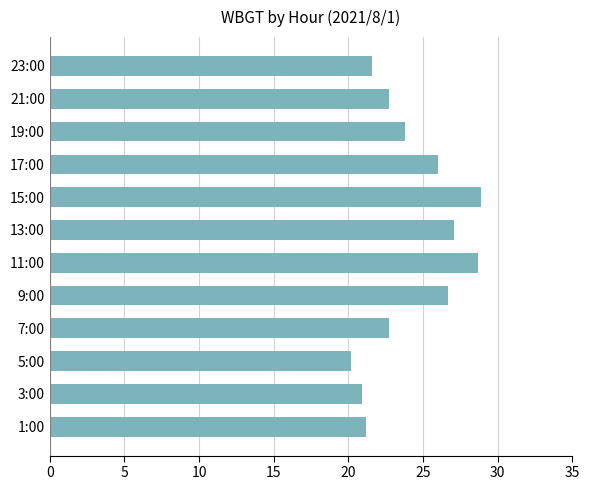

What is the sum of all values?

290.5